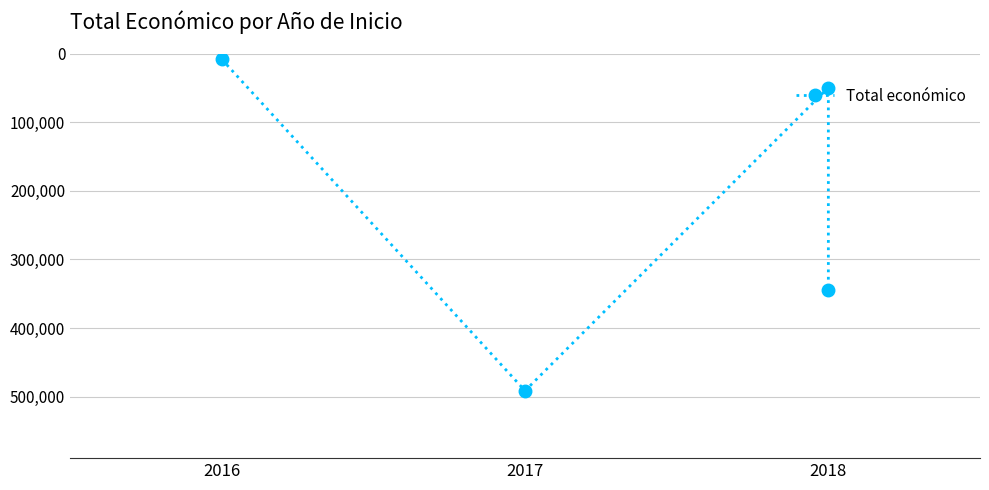

What is the sum of all values?

893006